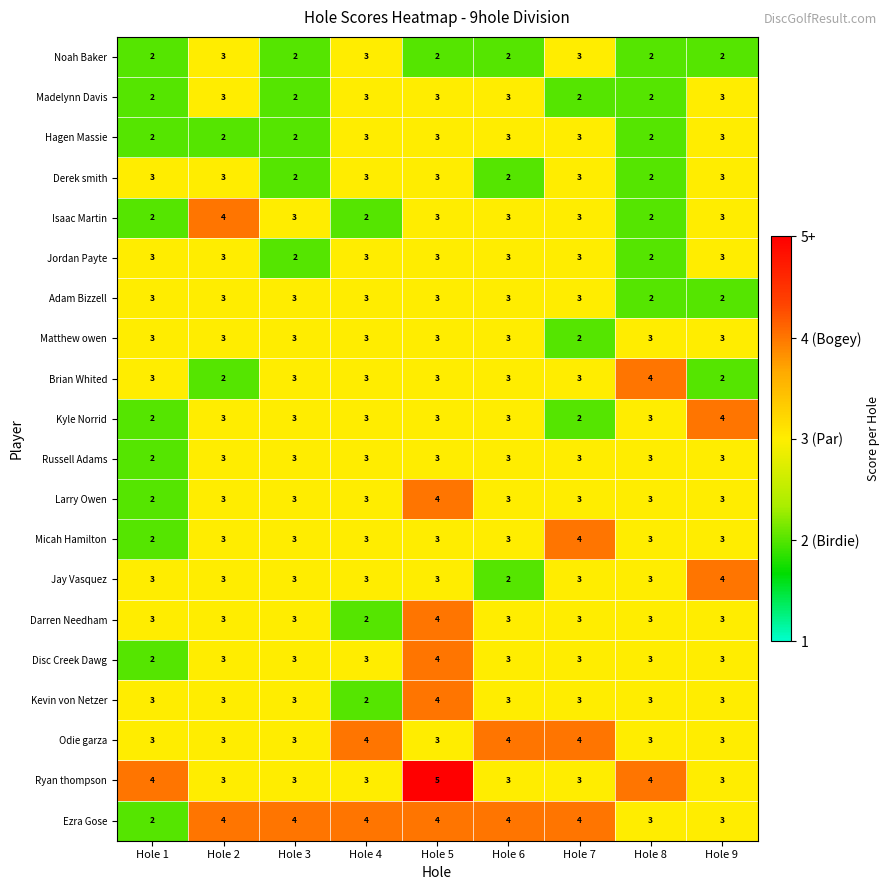

What is the difference between the highest and lowest values at Hole 6?

2